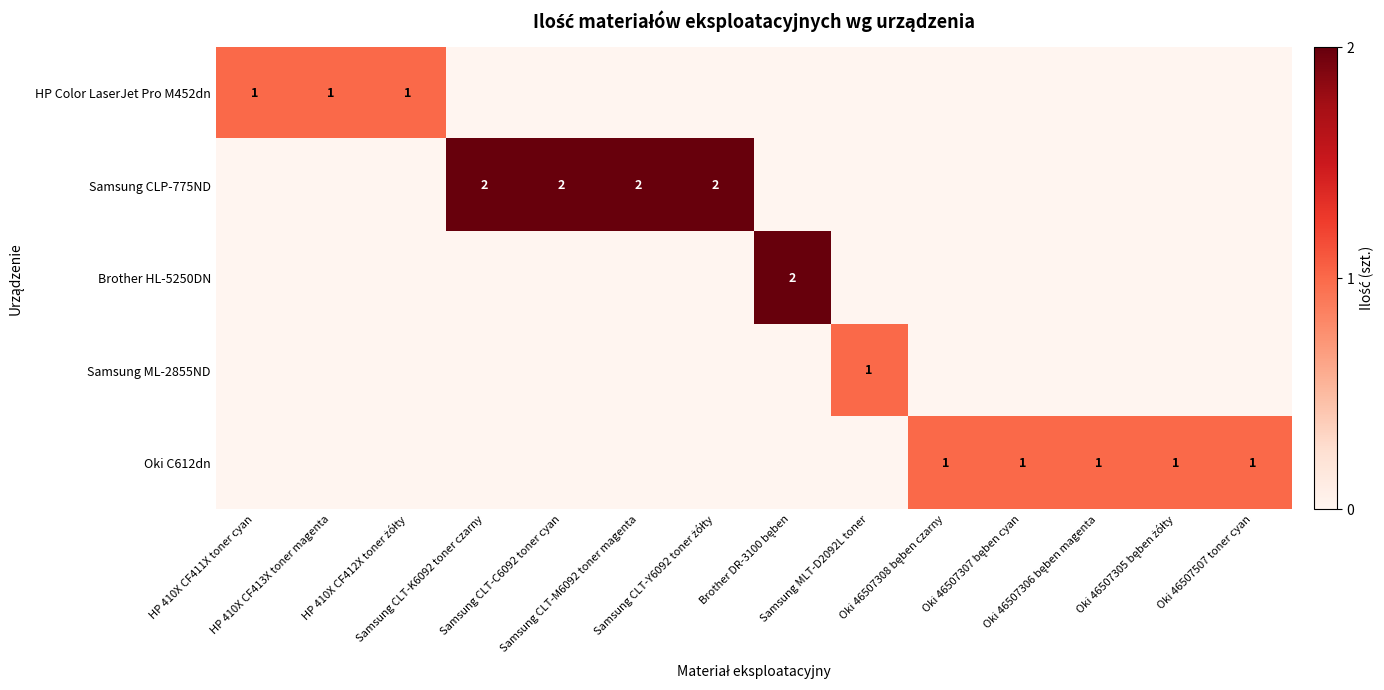

What is the difference between the maximum and minimum values in the Samsung CLP-775ND series?

2